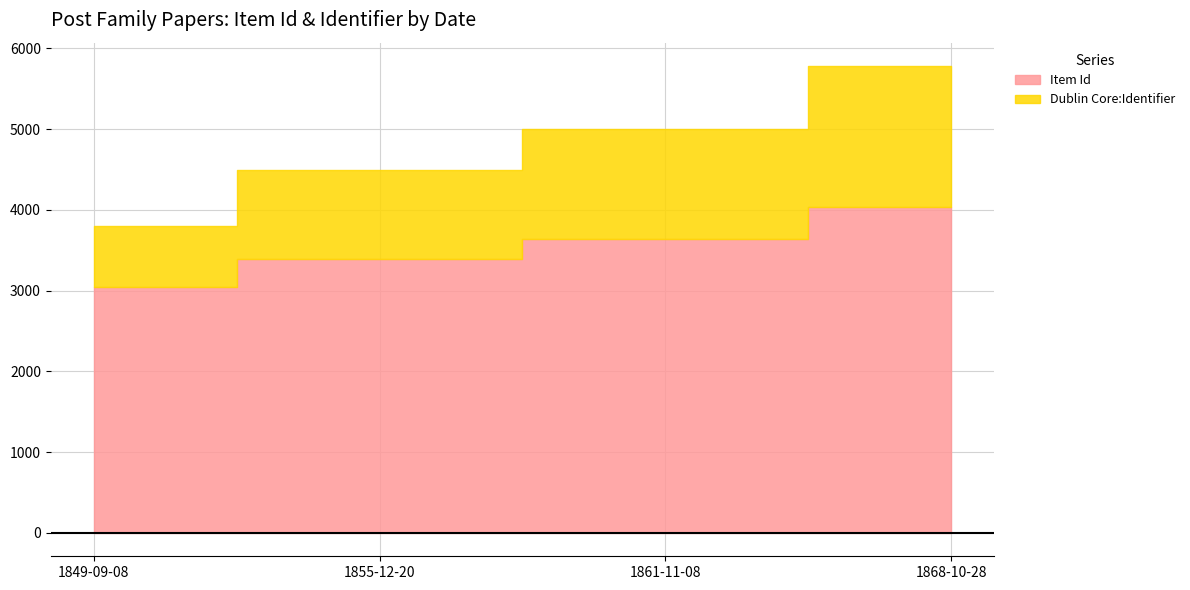

What is the minimum value shown in the chart?

754